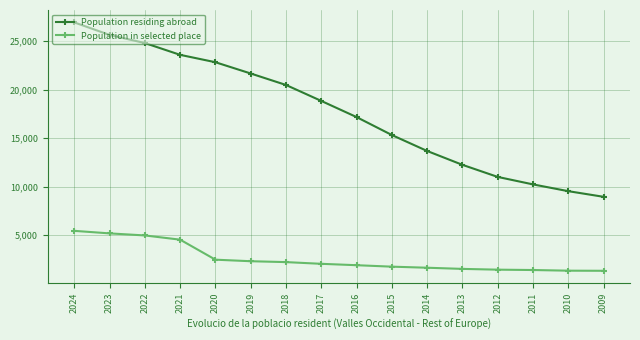

At which label does Population residing abroad reach its minimum?

2009